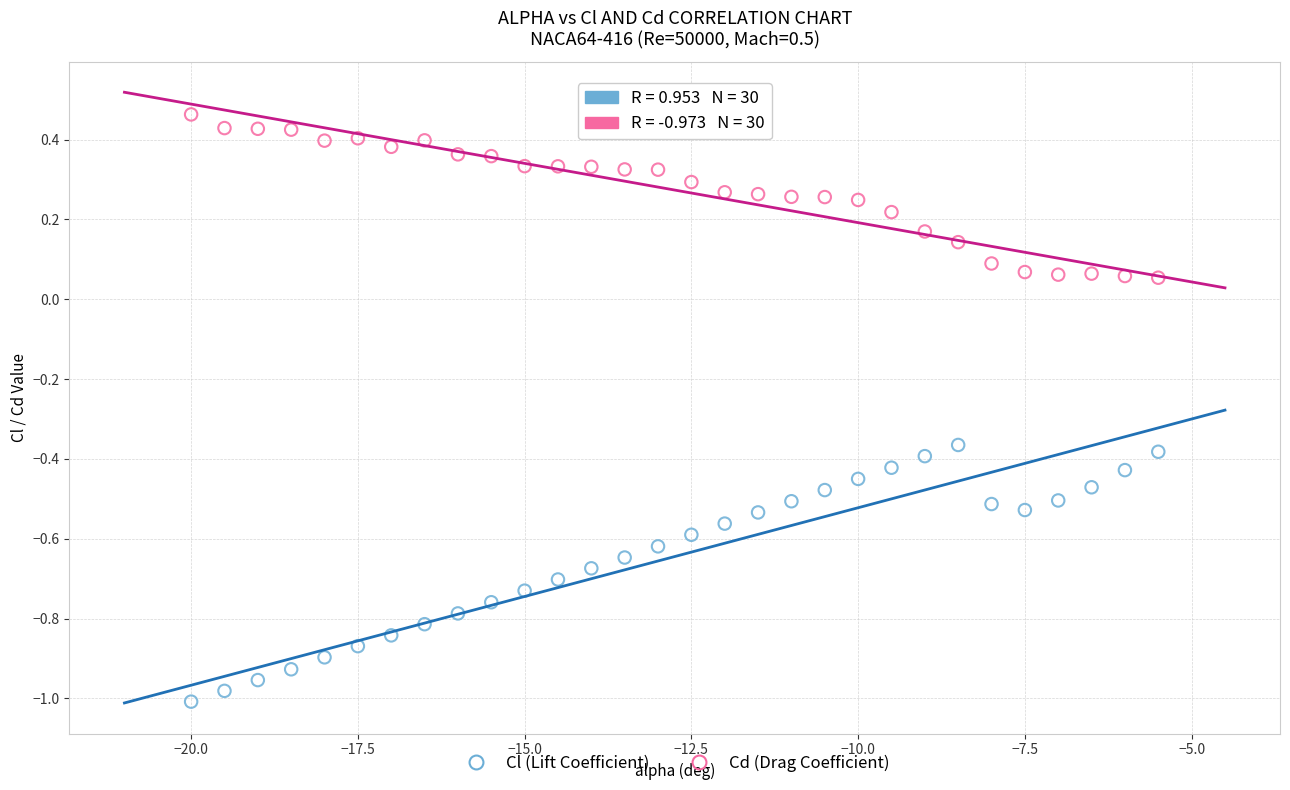

Which series contains the highest Y value?

Cd (Drag Coefficient)